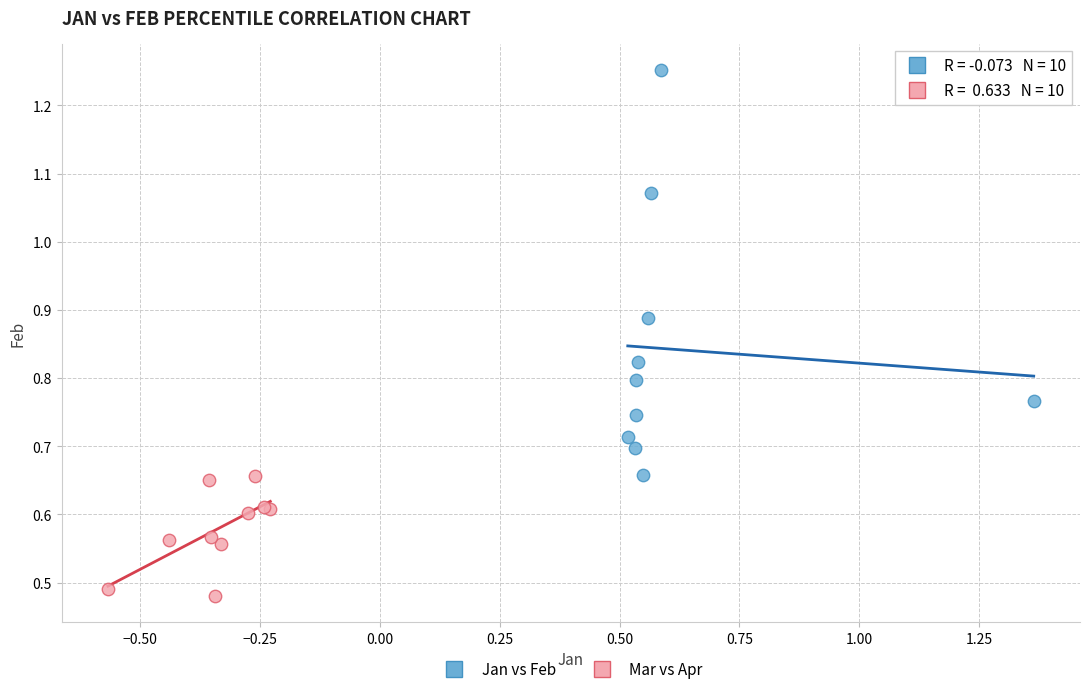

Which series contains the lowest Y value?

Mar vs Apr